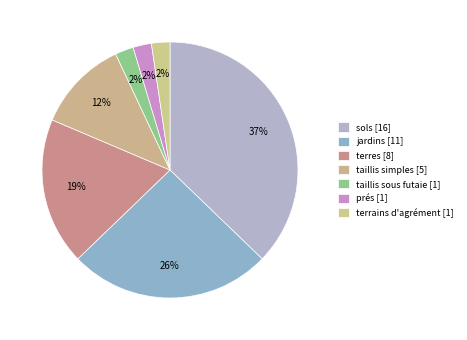

What percentage is the taillis sous futaie slice, to the nearest percent?

2%